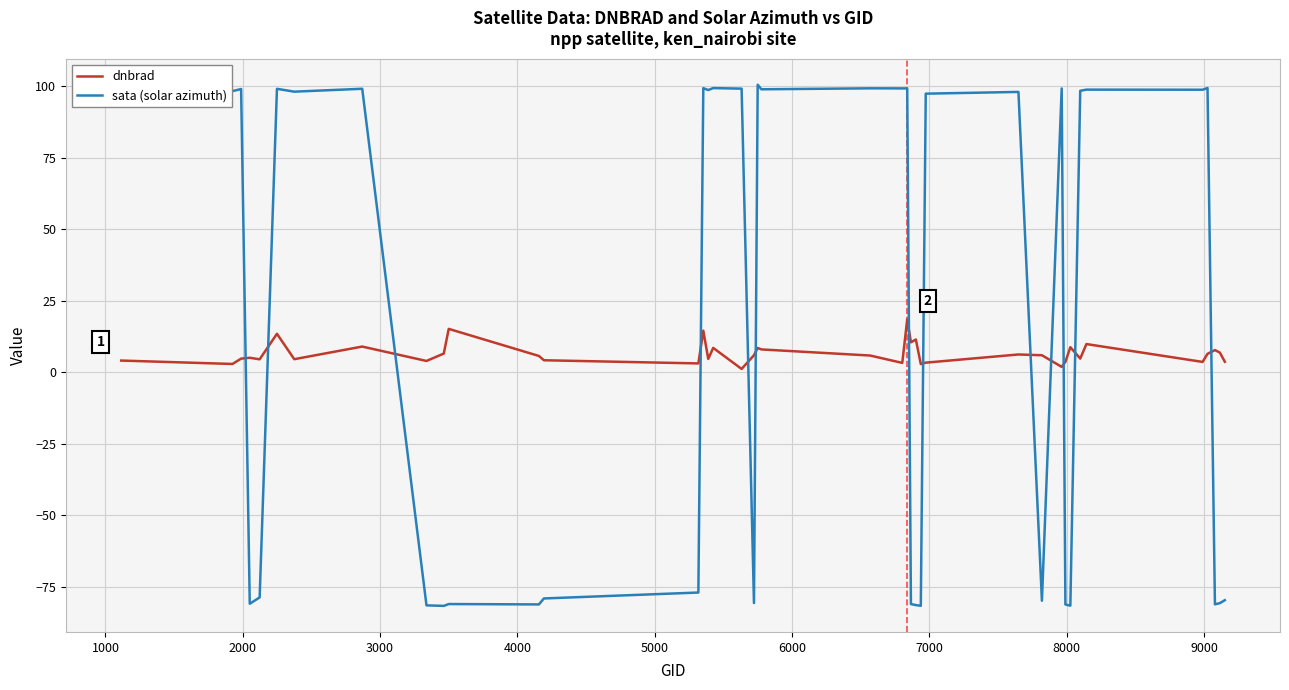

Which series has the largest range (max minus min)?

sata (solar azimuth)